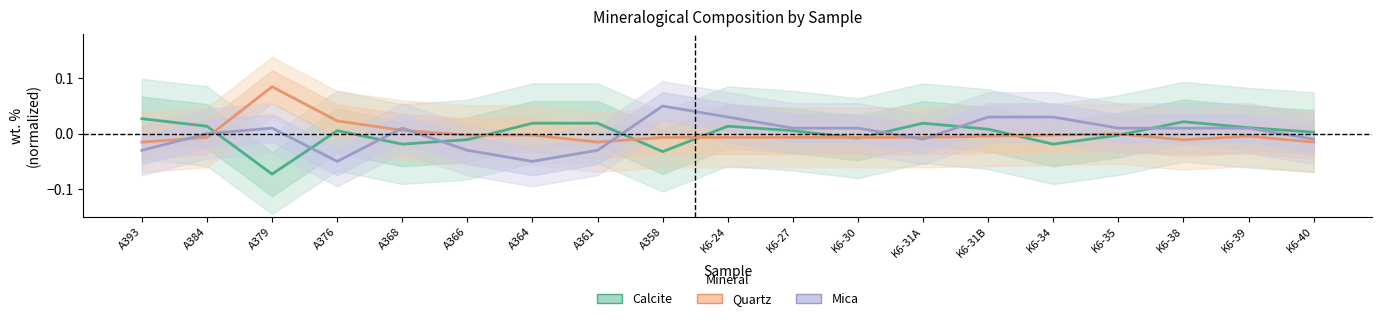

Which series has the largest total across all categories?

Quartz